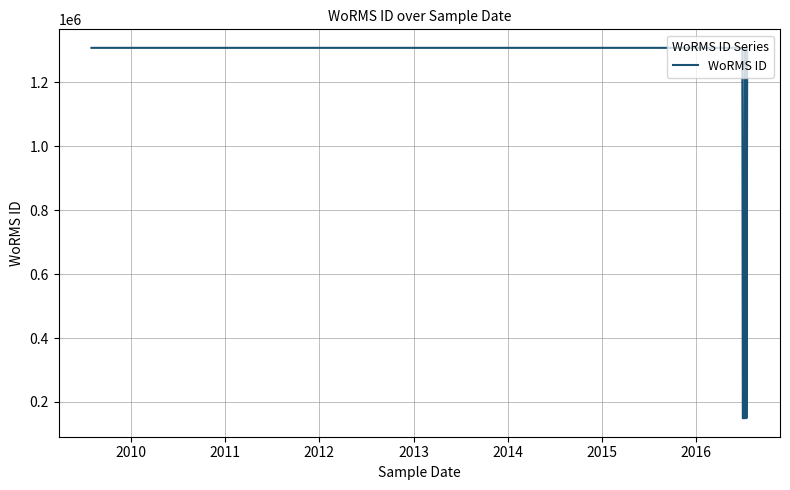

The value at 2011 is 1732262. True or false?

False